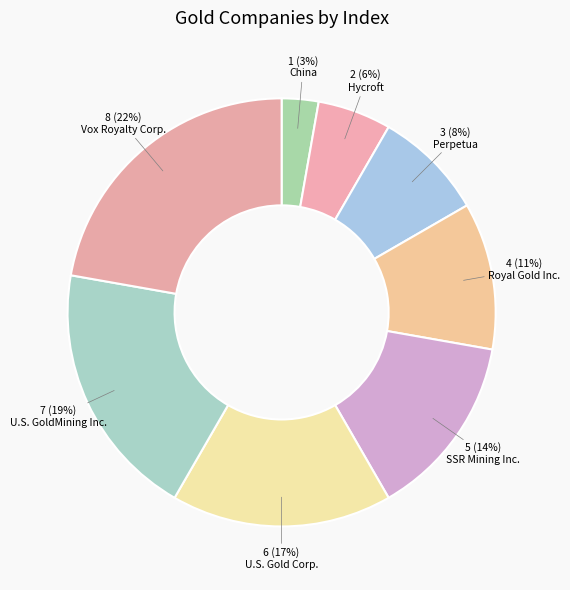

Does any single category account for the majority?

No